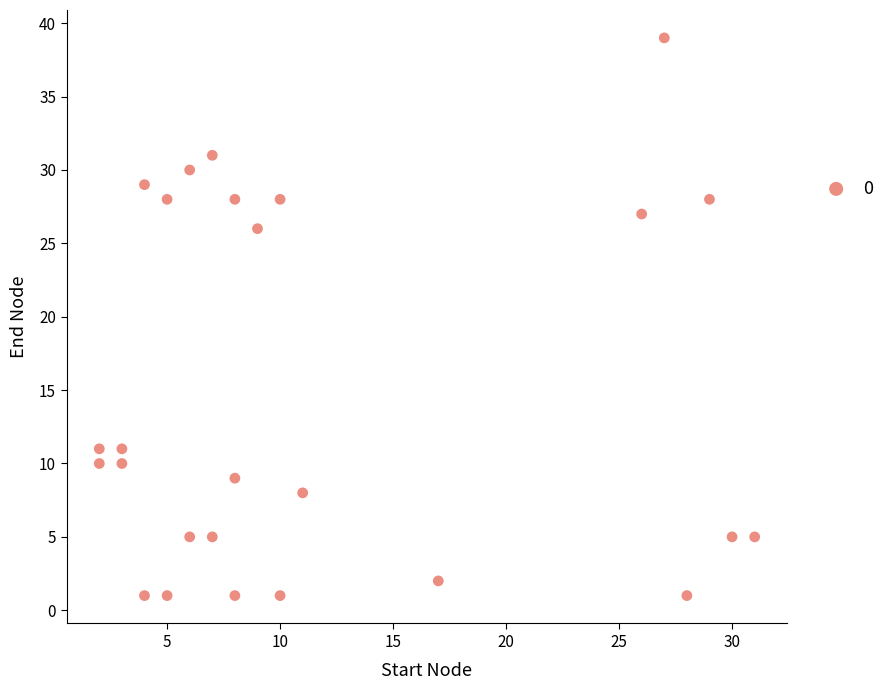

What Y value in the scatter plot is closest to 20?

26